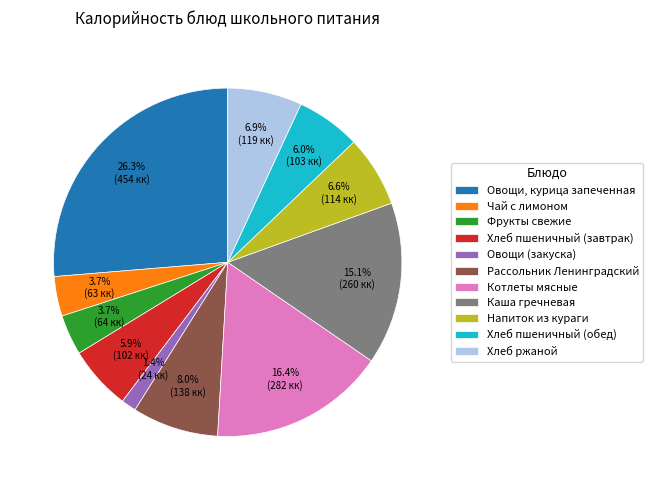

The Овощи, курица запеченная slice represents 11% of the pie. True or false?

False